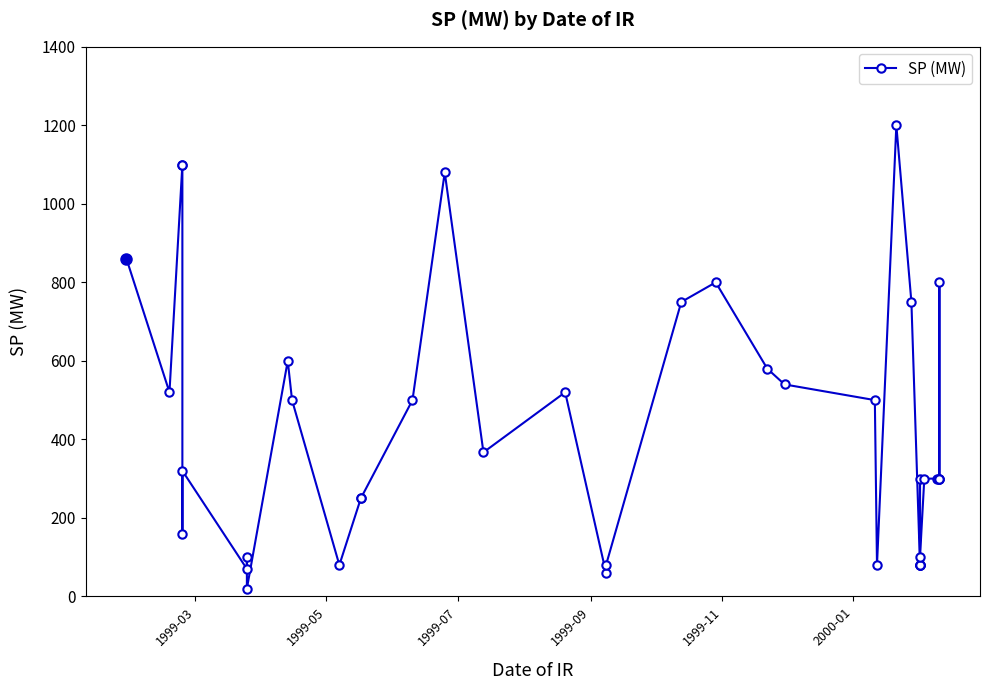

The value at 1999-11 is 217.1. True or false?

False